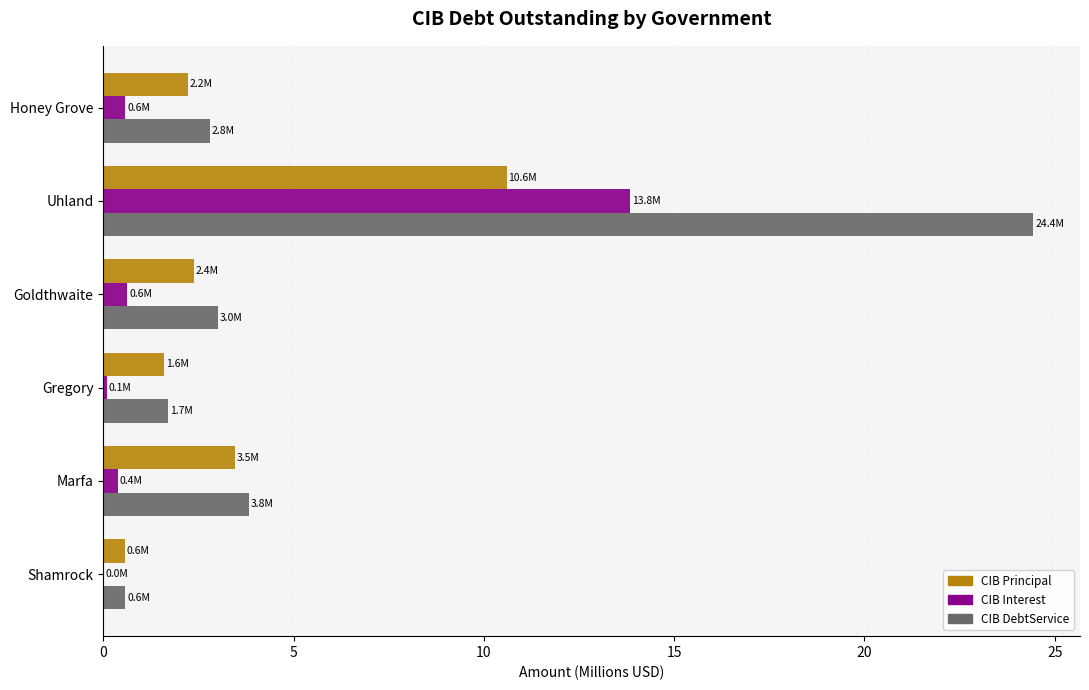

Which category has the highest value across all series?

Uhland